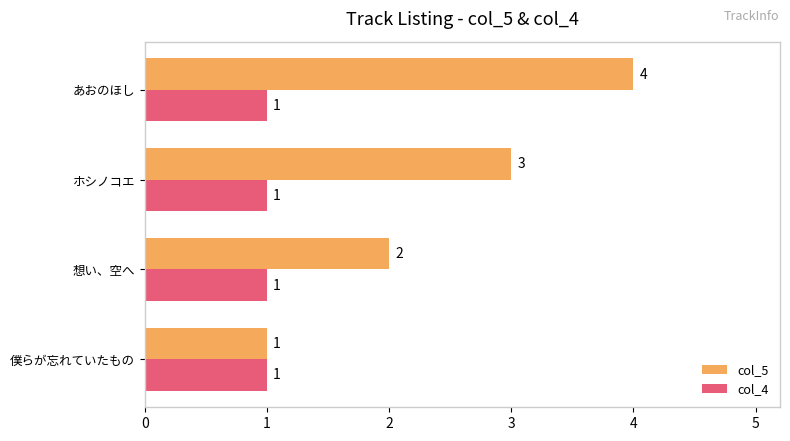

What is the difference between the maximum and minimum values in the col_5 series?

3